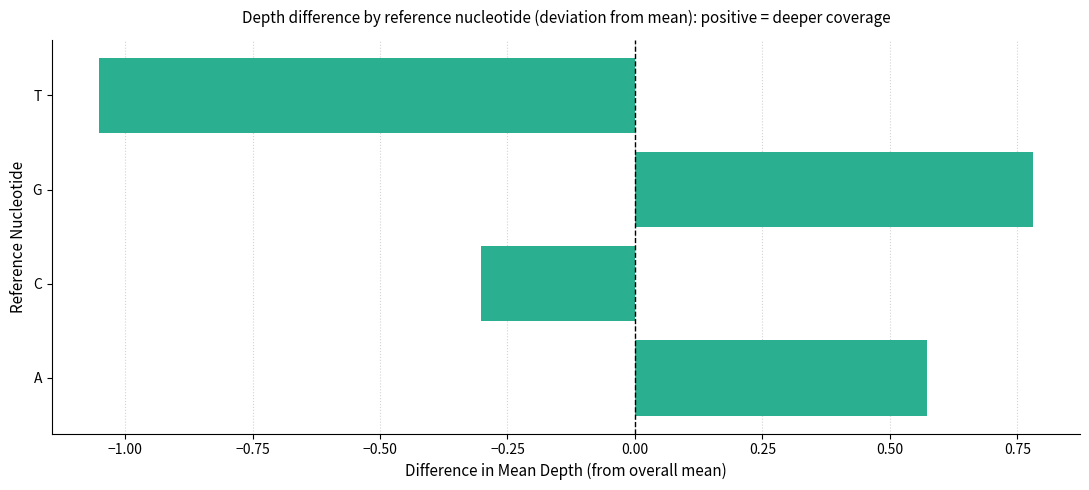

What is the difference between the maximum and second lowest values?

1.1